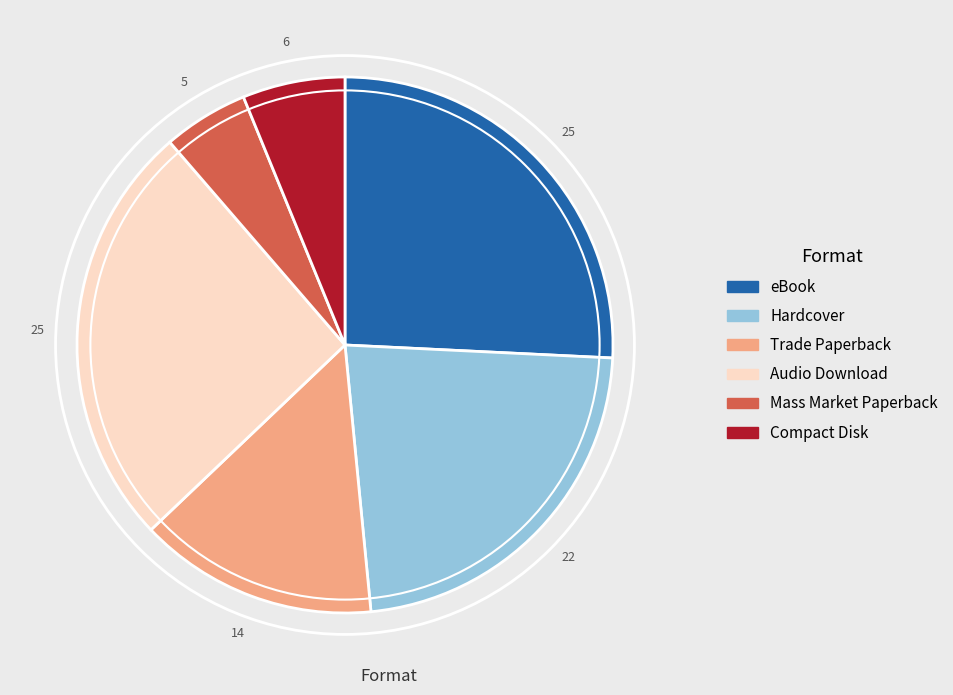

True or false: Compact Disk accounts for 1% of the total.

False